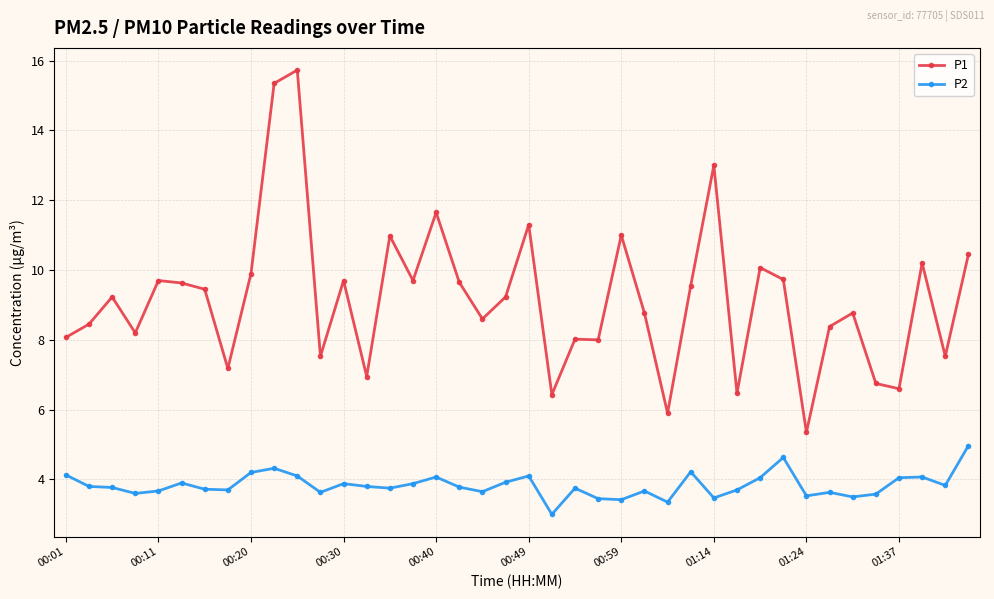

At how many categories does at least one series exceed 12?

3